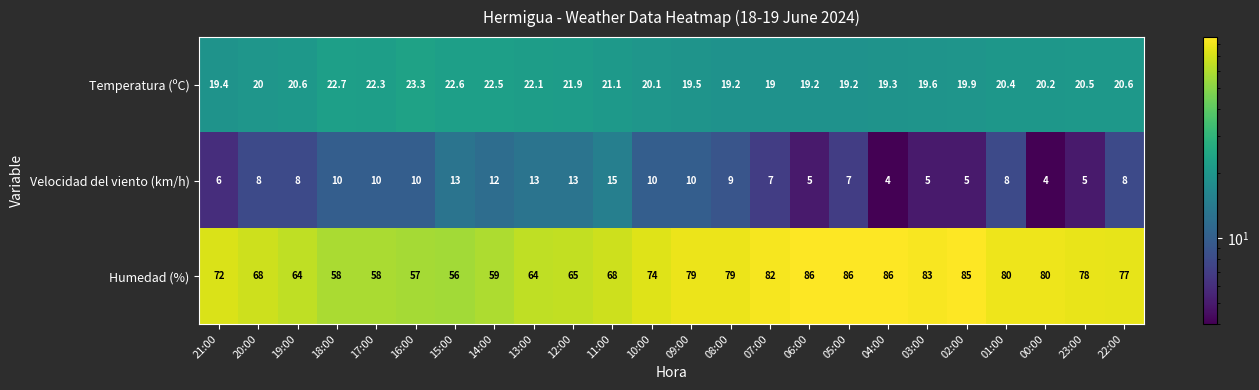

Is it true that Humedad (%) equals 65.0 at 12:00?

True